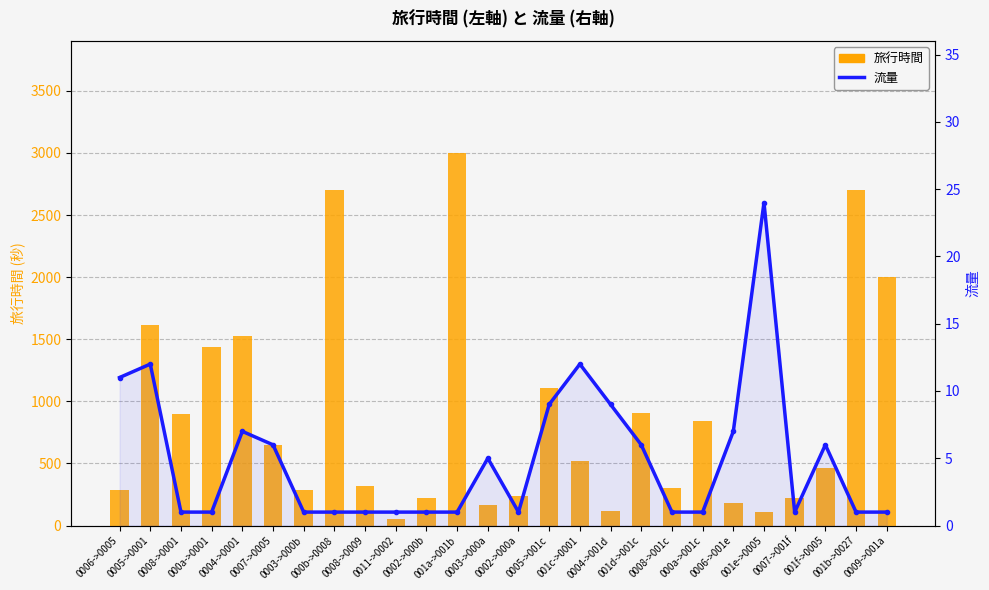

What is the value of the 流量 bar at the 16th from the left?

12